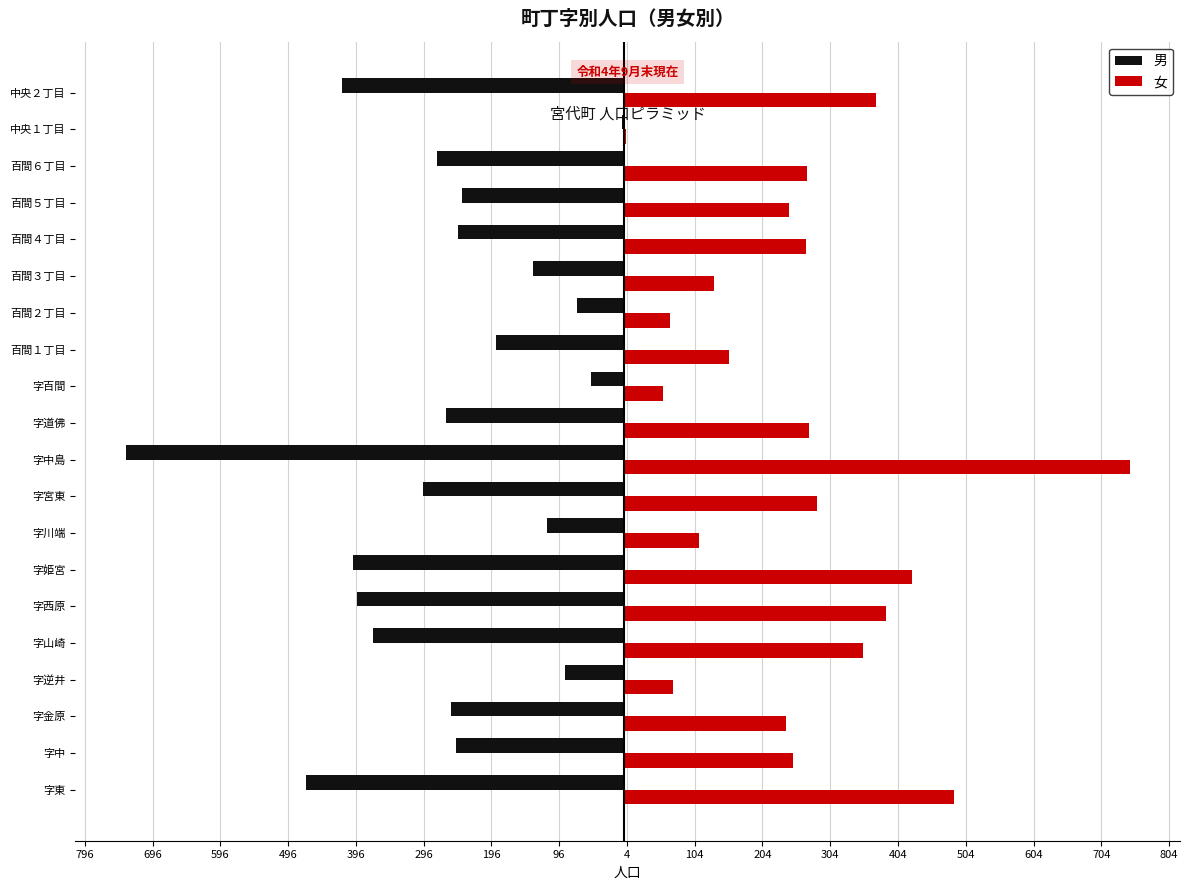

What are all the series names shown in the legend?

男, 女